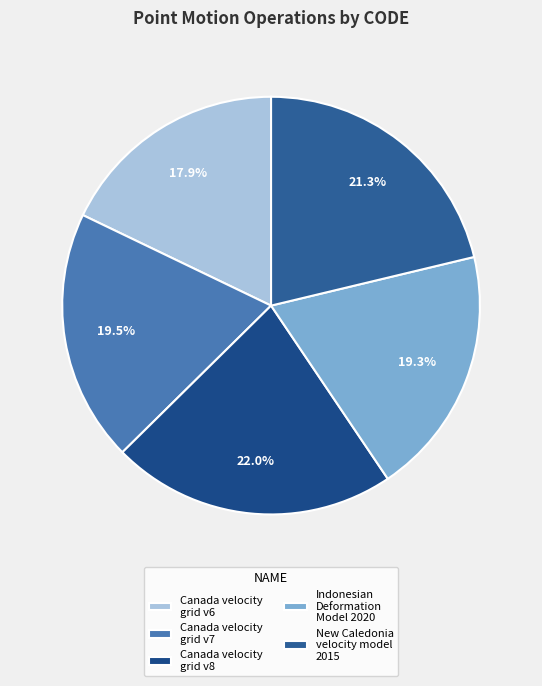

Which slice is the smallest?

Canada velocity grid v6